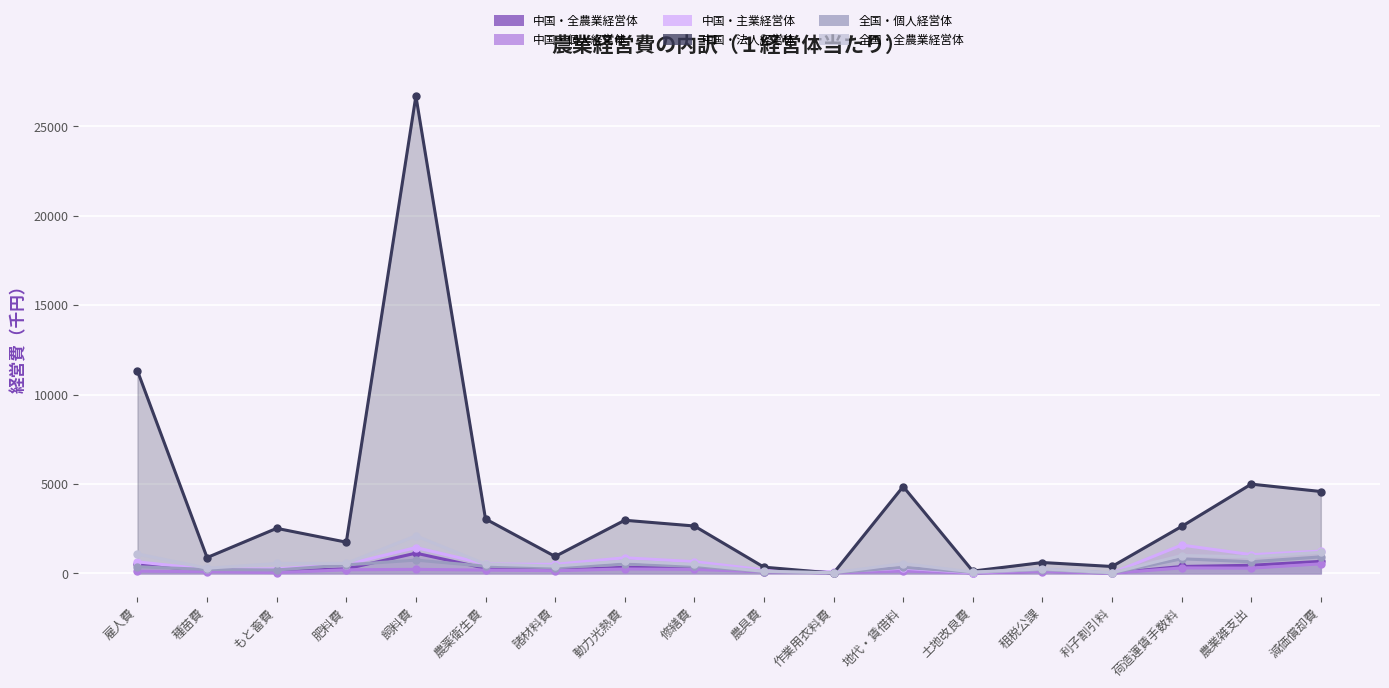

Reading right to left, transcribe all the data shown in this chart.

中国・全農業経営体: 670	451	384	18	118	23	290	27	95	305	338	176	282	1129	252	124	120	506
中国・個人経営体: 532	289	305	5	101	19	128	27	86	222	244	149	184	224	200	39	93	123
中国・主業経営体: 1244	1045	1581	20	227	34	289	80	192	653	869	505	524	1442	493	255	228	641
中国・法人経営体: 4578	4991	2623	384	606	126	4857	13	346	2649	2970	945	3043	26699	1744	2518	882	11330
全国・個人経営体: 921	648	814	16	213	64	333	33	99	393	521	319	395	741	475	188	219	370
全国・全農業経営体: 1178	923	998	32	248	71	547	33	111	499	692	407	515	2099	555	551	287	1088